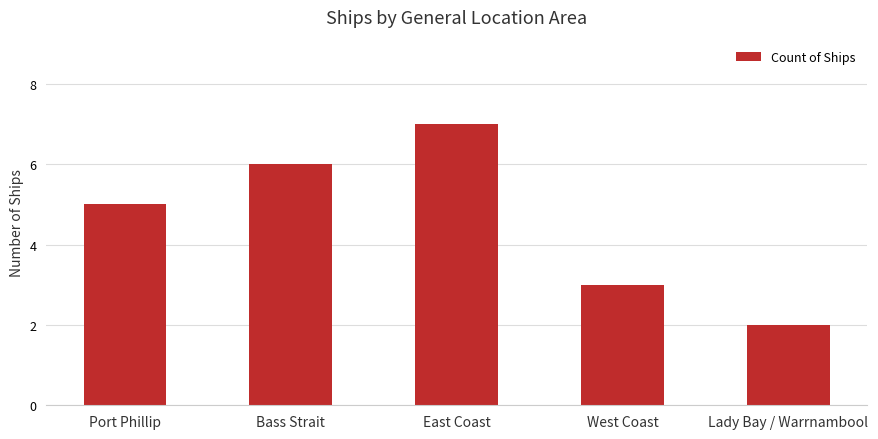

List the labels in order of value, largest first.

East Coast, Bass Strait, Port Phillip, West Coast, Lady Bay / Warrnambool